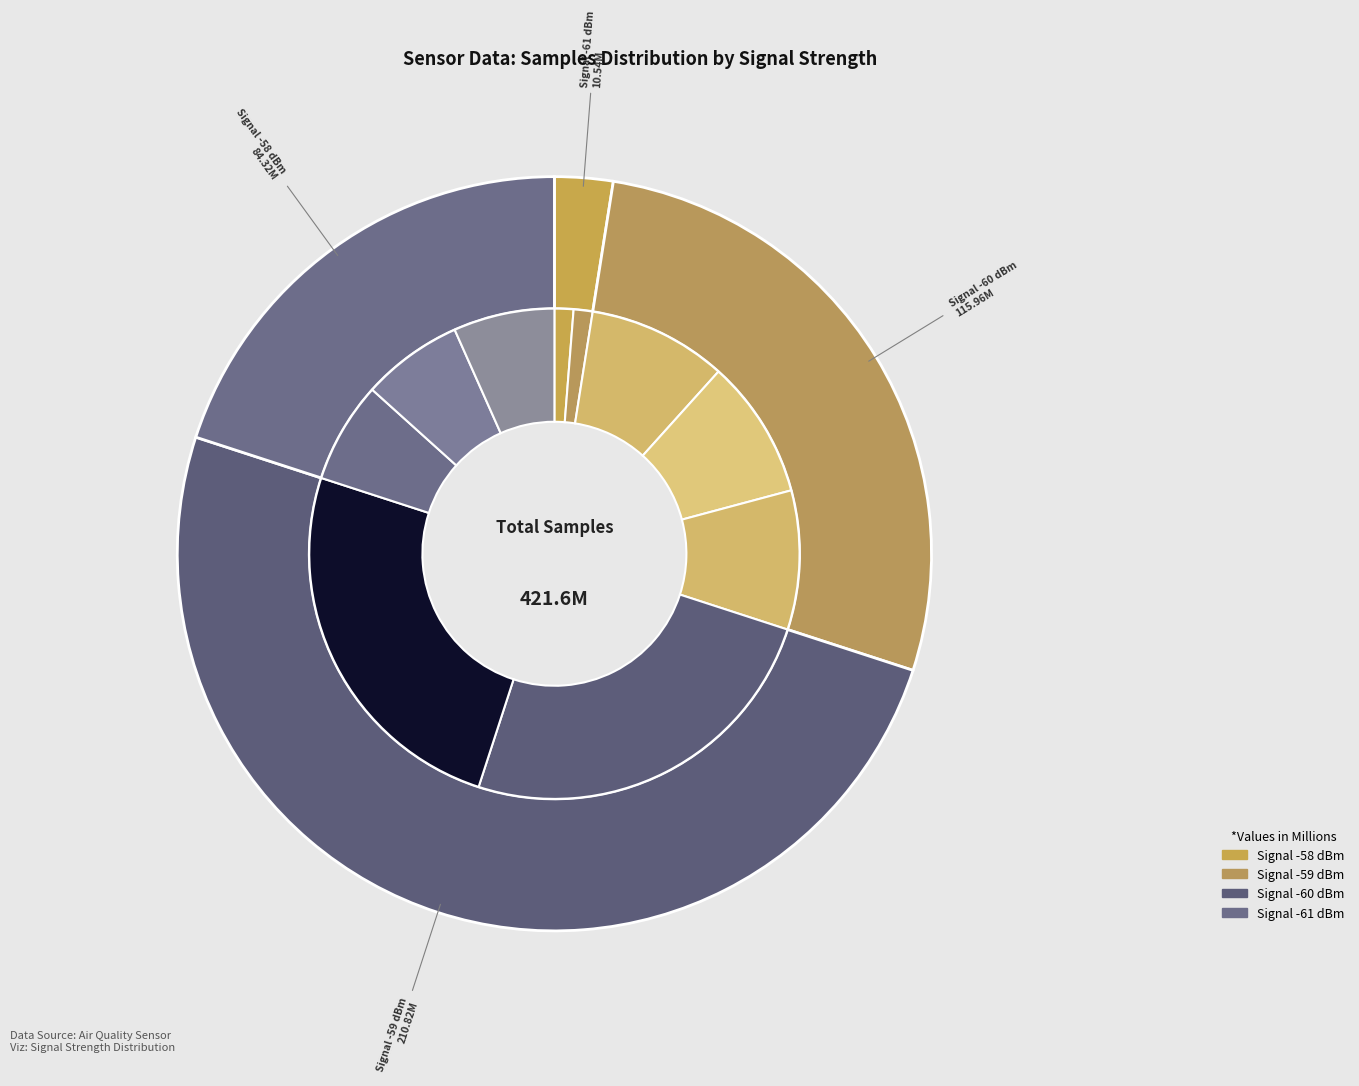

To the nearest percent, what percentage of the pie is 20?

3%